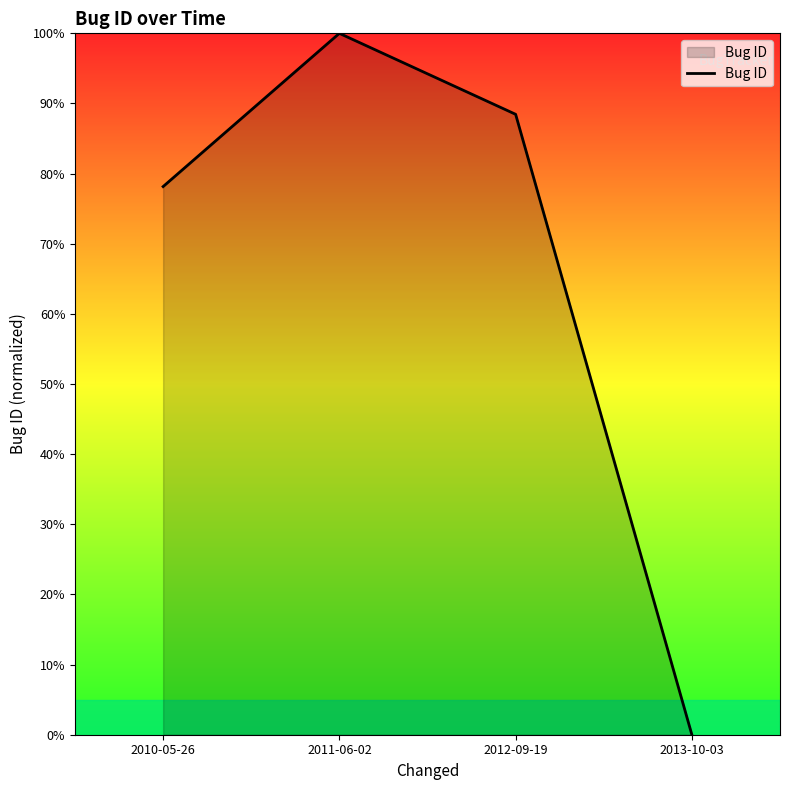

What is the difference between the values at 2013-10-03 and 2010-05-26?

78.2